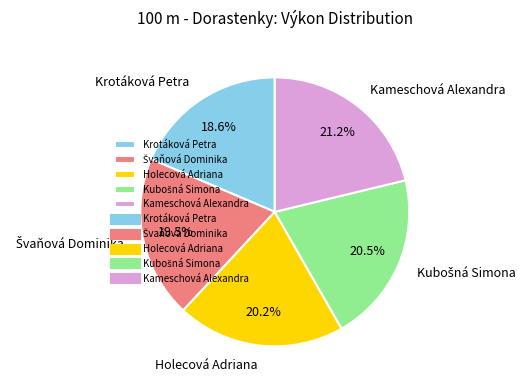

What percentage is NOT represented by Kameschová Alexandra?

78.8%